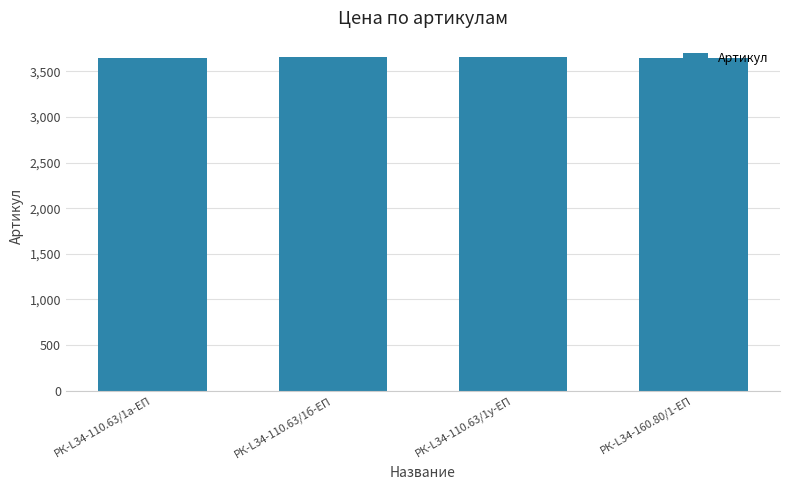

What is the minimum value shown in the chart?

3652